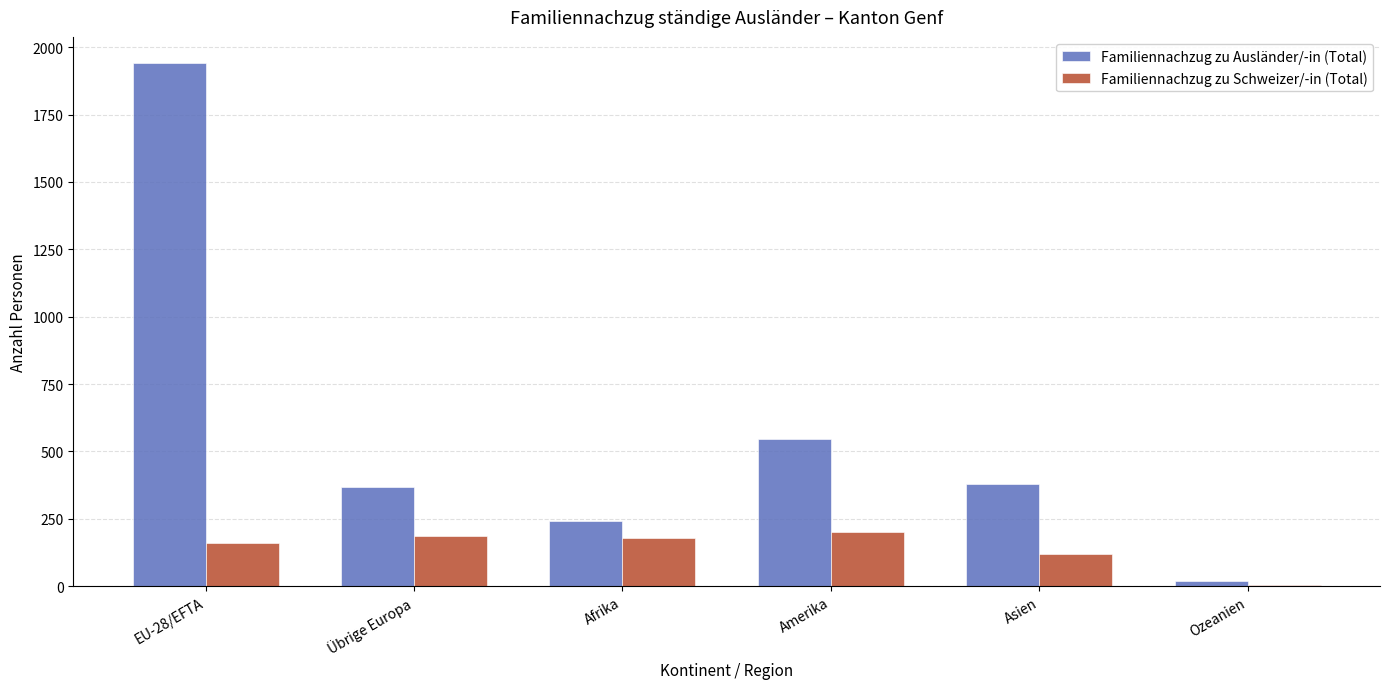

What is the sum of all Familiennachzug zu Ausländer/-in (Total) values?

3498